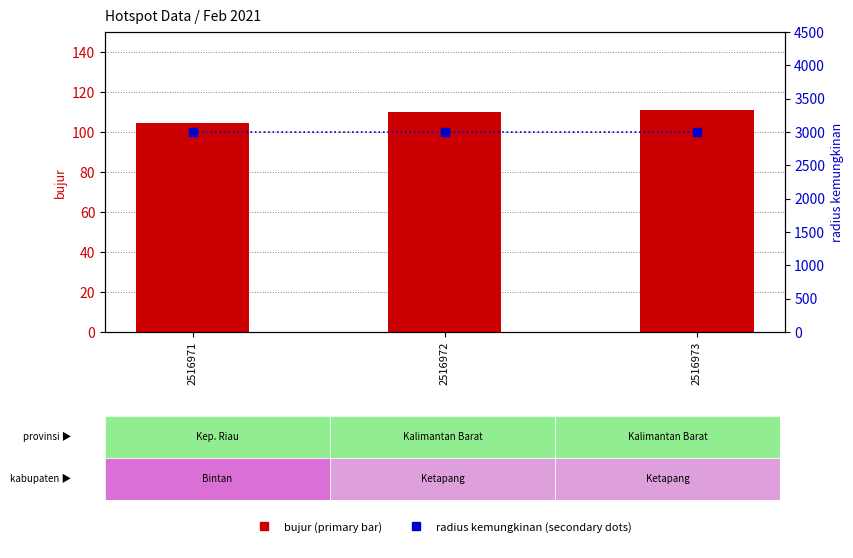

Is the value of bujur at 2516973 greater than the value of radius kemungkinan at 2516973?

No